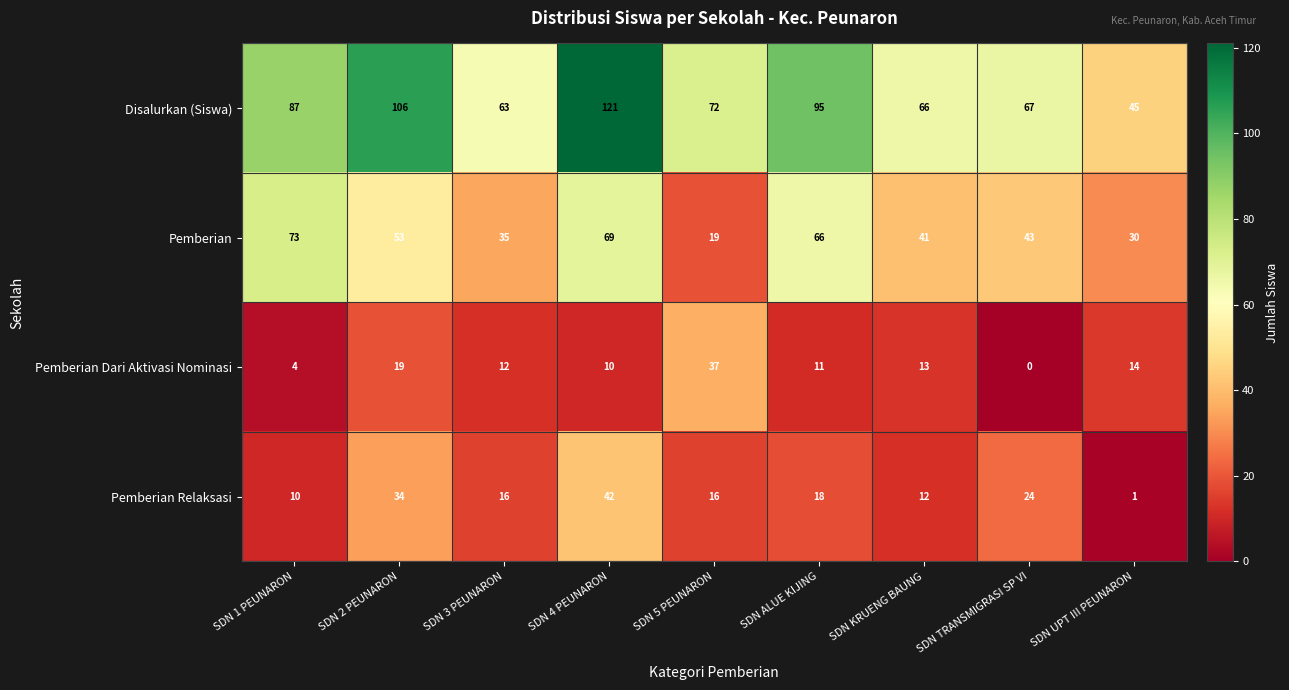

What is the difference between the second highest and second lowest values in the Pemberian series?

39